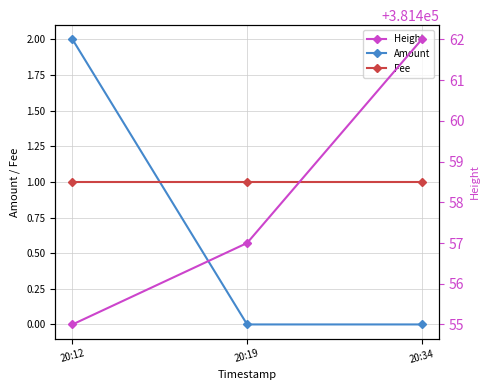

What is the value of the Amount point at the 1st from the left?

2